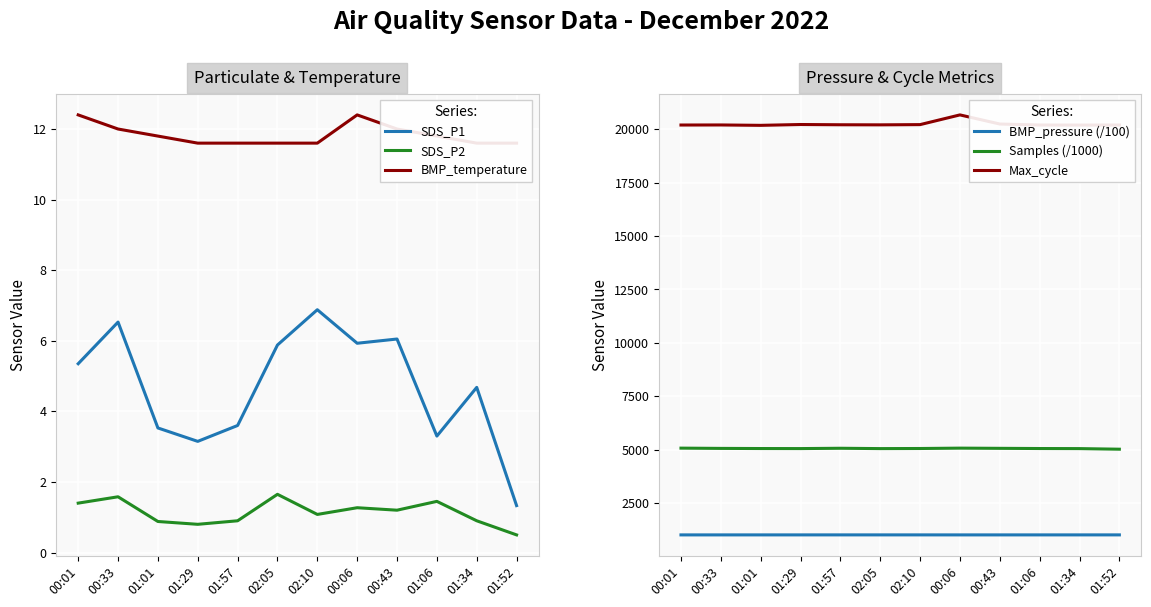

Reading left to right, list all the values displayed in this chart.

SDS_P1: 5.3	6.5	3.5	3.1	3.6	5.9	6.9	5.9	6.0	3.3	4.7	1.3
SDS_P2: 1.4	1.6	0.9	0.8	0.9	1.6	1.1	1.3	1.2	1.4	0.9	0.5
BMP_temperature: 12.4	12.0	11.8	11.6	11.6	11.6	11.6	12.4	12.0	11.8	11.6	11.6
BMP_pressure (/100): 1007.1	1007.2	1007.5	1007.5	1007.8	1007.9	1007.7	1007.1	1007.2	1007.5	1007.5	1007.8
Samples (/1000): 5069.7	5057.3	5050.9	5048.8	5063.6	5047.9	5052.5	5069.6	5060.3	5051.3	5047.5	5019.8
Max_cycle: 20199.0	20202.0	20184.0	20223.0	20211.0	20207.0	20218.0	20673.0	20246.0	20199.0	20196.0	20200.0